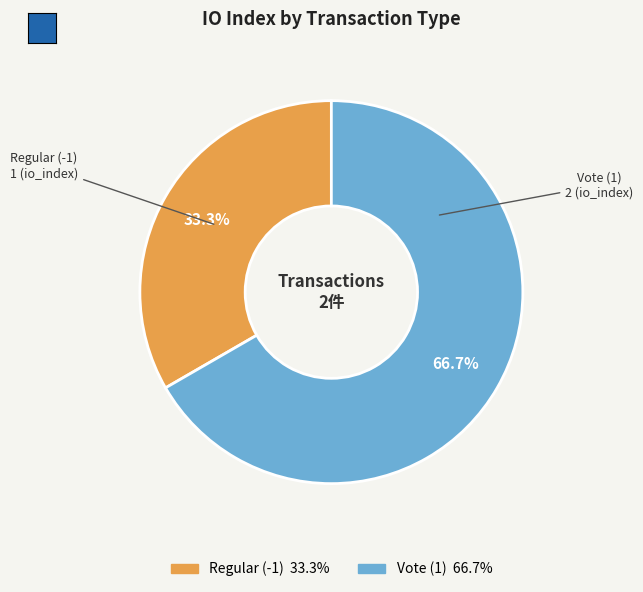

Count the number of slices in the pie.

2